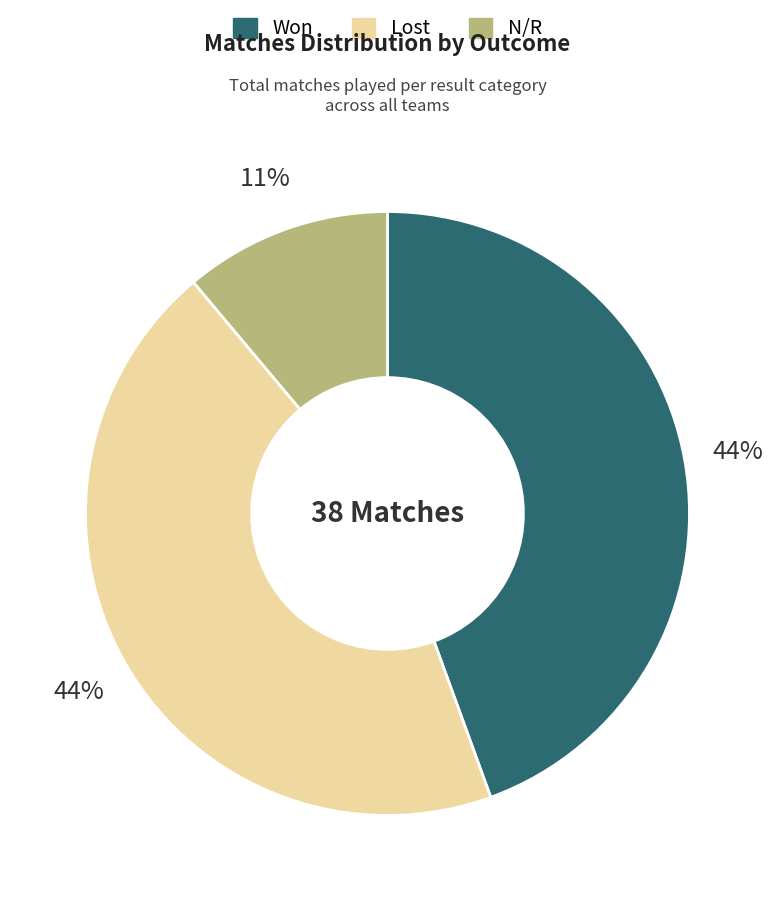

Is there any slice that represents more than half of the pie?

No